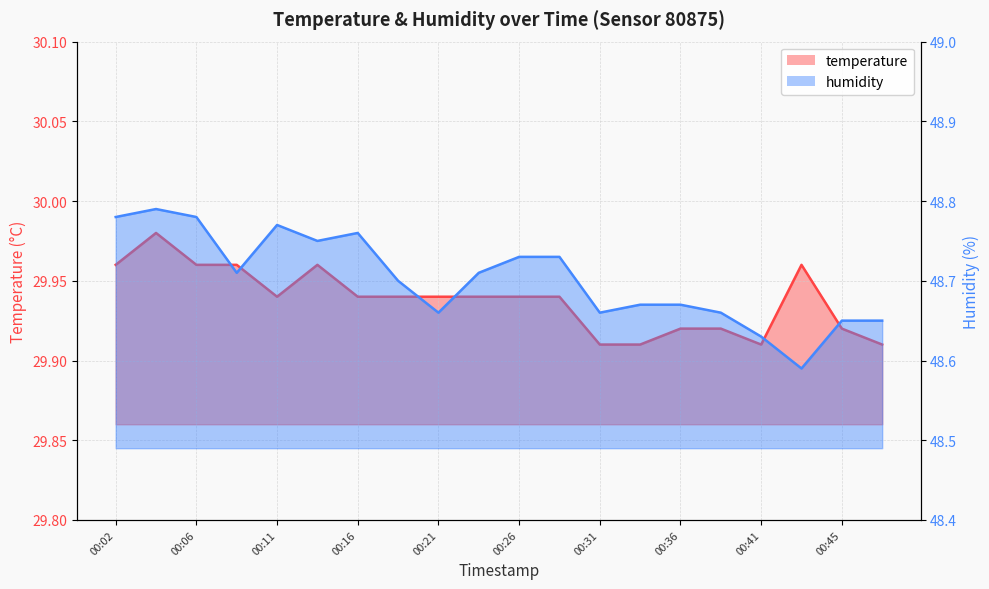

What is the value of the humidity point at the 7th from the left?

48.8